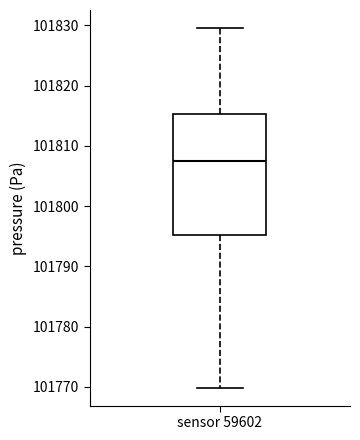

Where does the median line of the box for sensor 59602 sit on the y-axis? The values are not printed on the chart, so give them approximately, as read against the axis.

101807